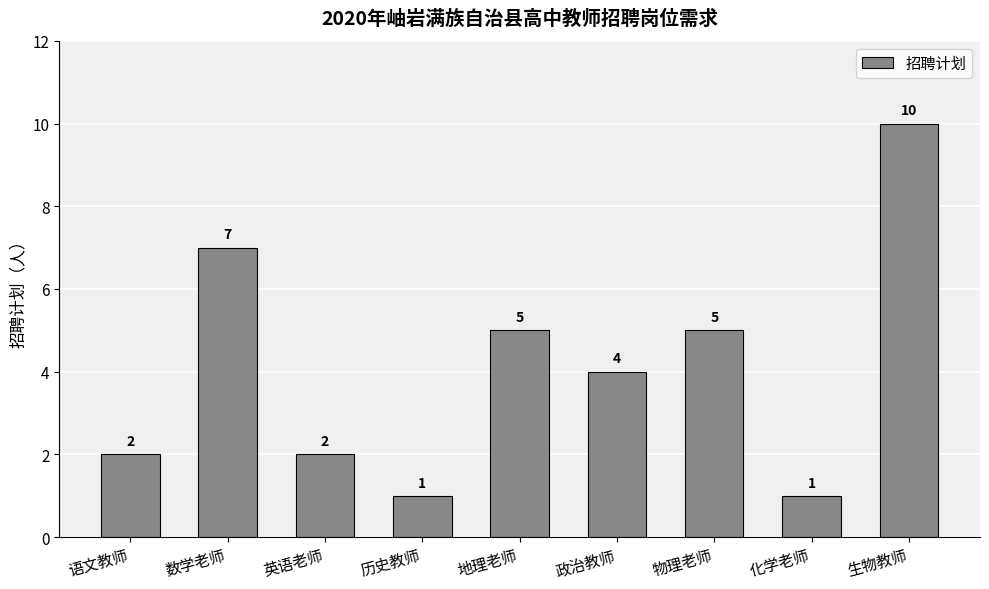

Between 英语老师 and 生物教师, which is larger?

生物教师